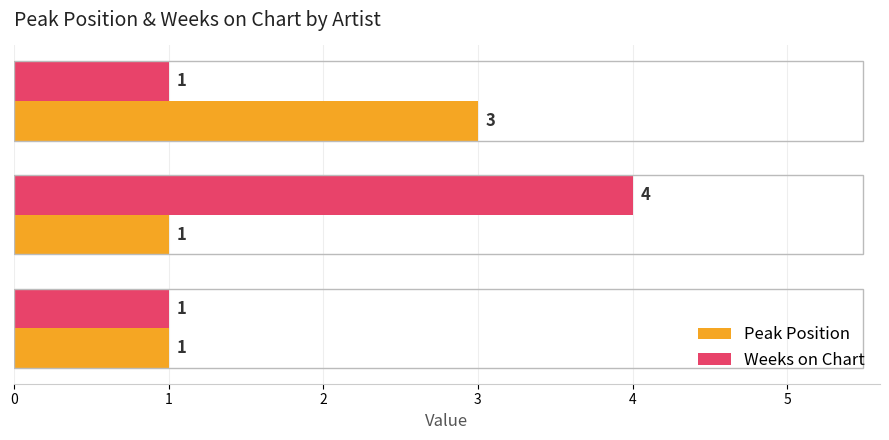

What is the difference between the maximum and minimum values in the Weeks on Chart series?

3